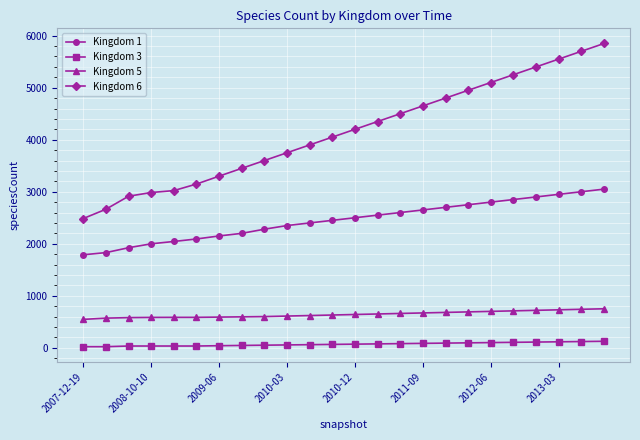

True or false: Kingdom 5 and Kingdom 1 intersect in this chart.

False